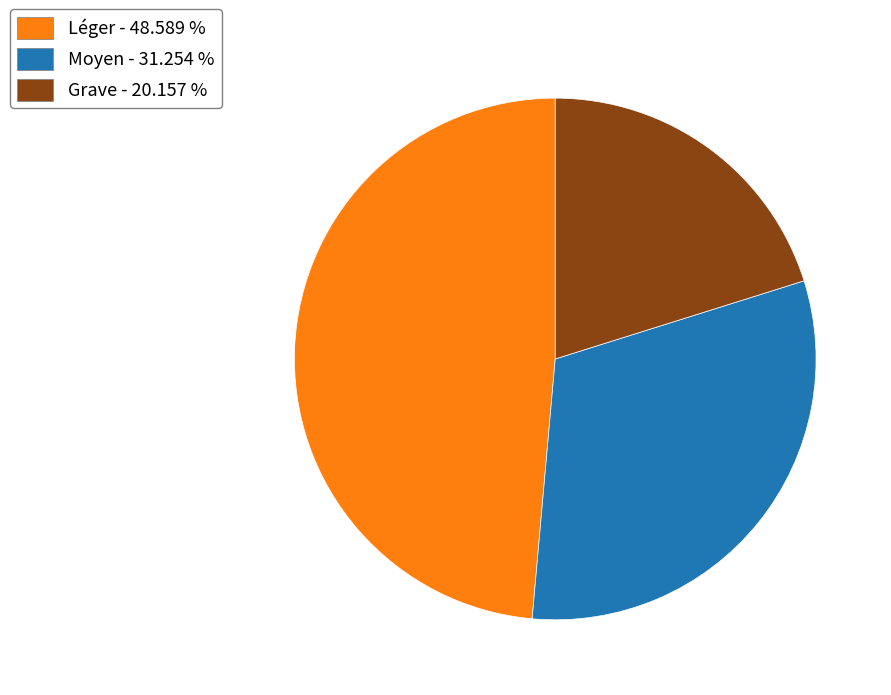

True or false: Moyen accounts for 31% of the total.

True